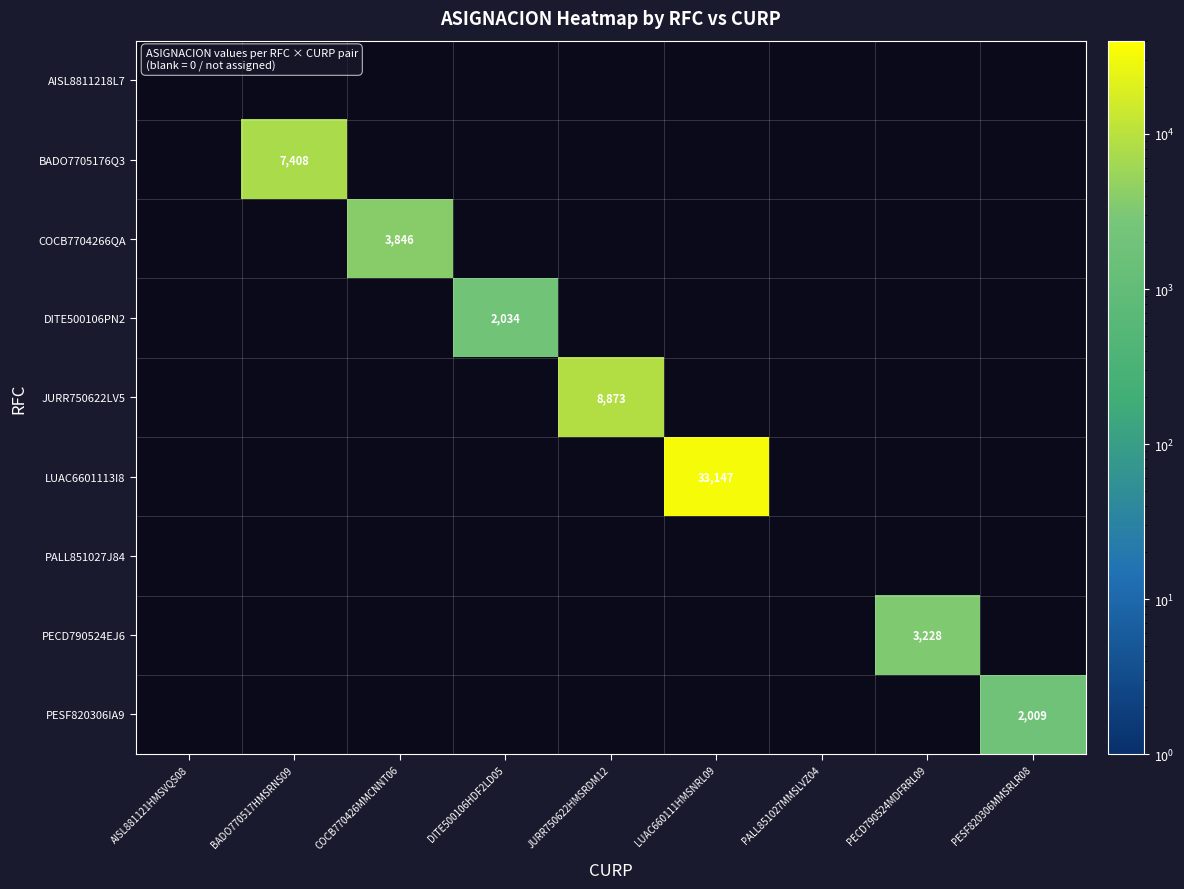

The PECD790524EJ6 series shows 3228 at PECD790524MDFRRL09. True or false?

True